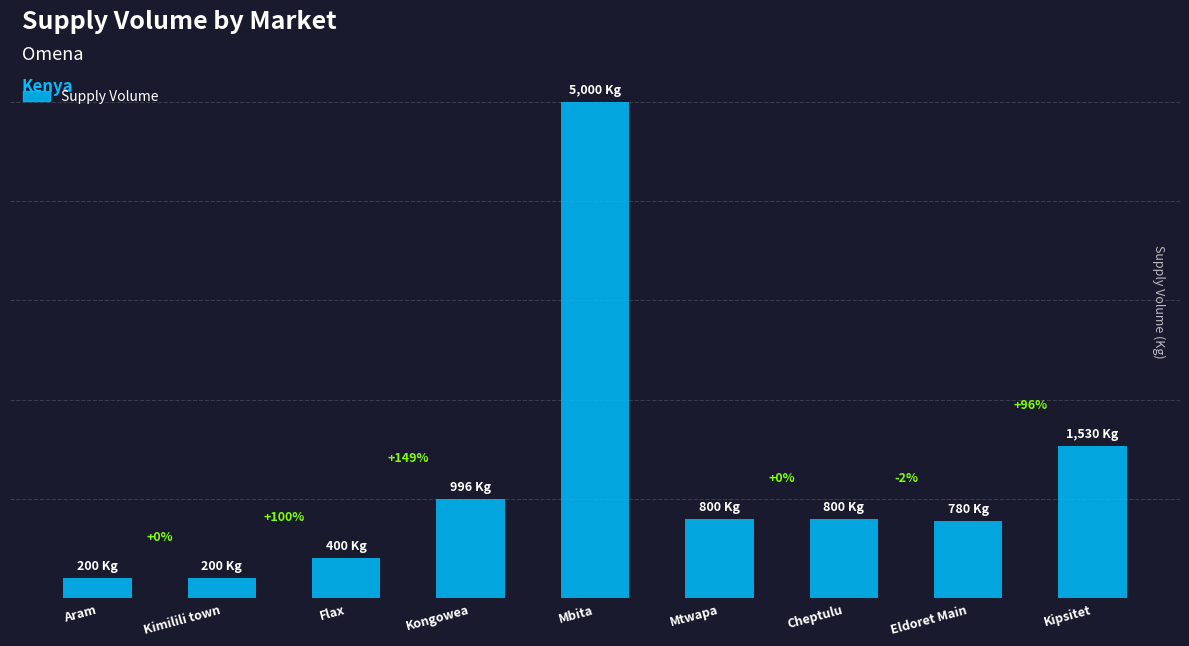

What is the difference between the maximum and minimum values?

4800